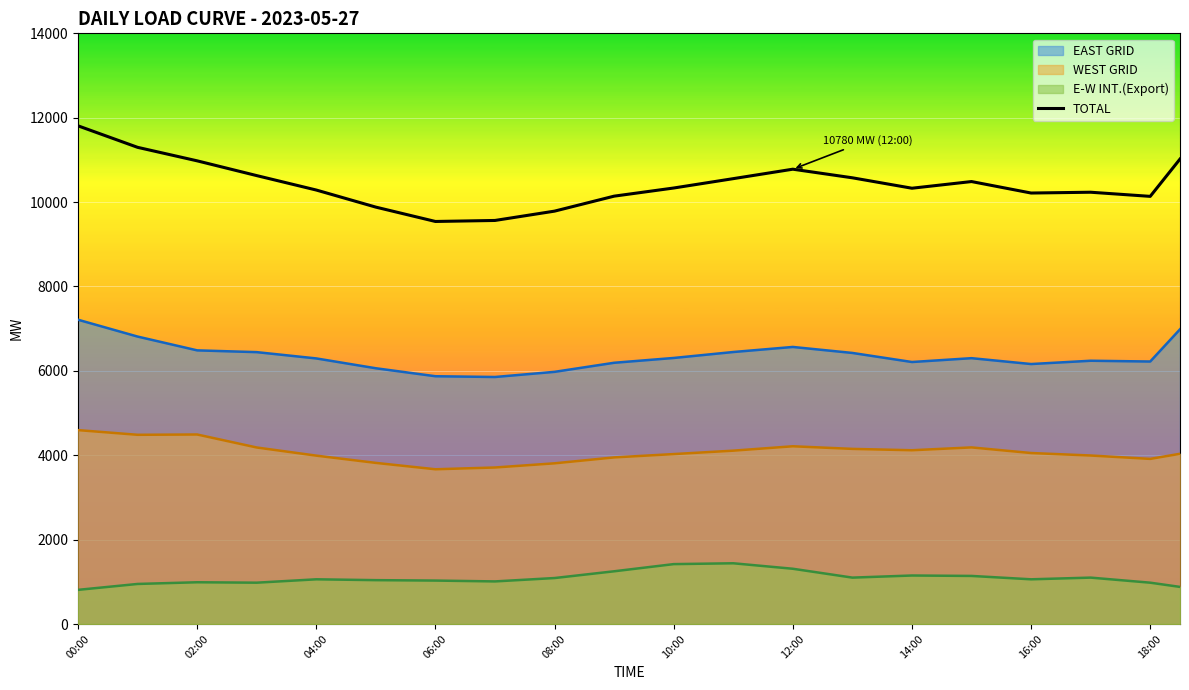

Which category has the highest value across all series?

00:00